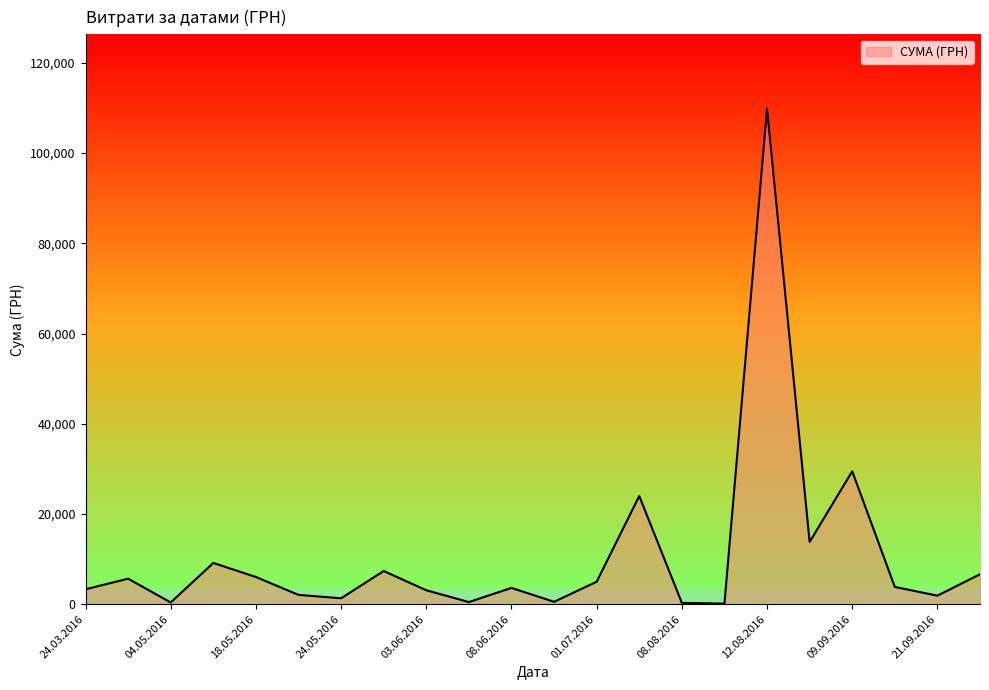

What is the greatest value displayed?

109857.0